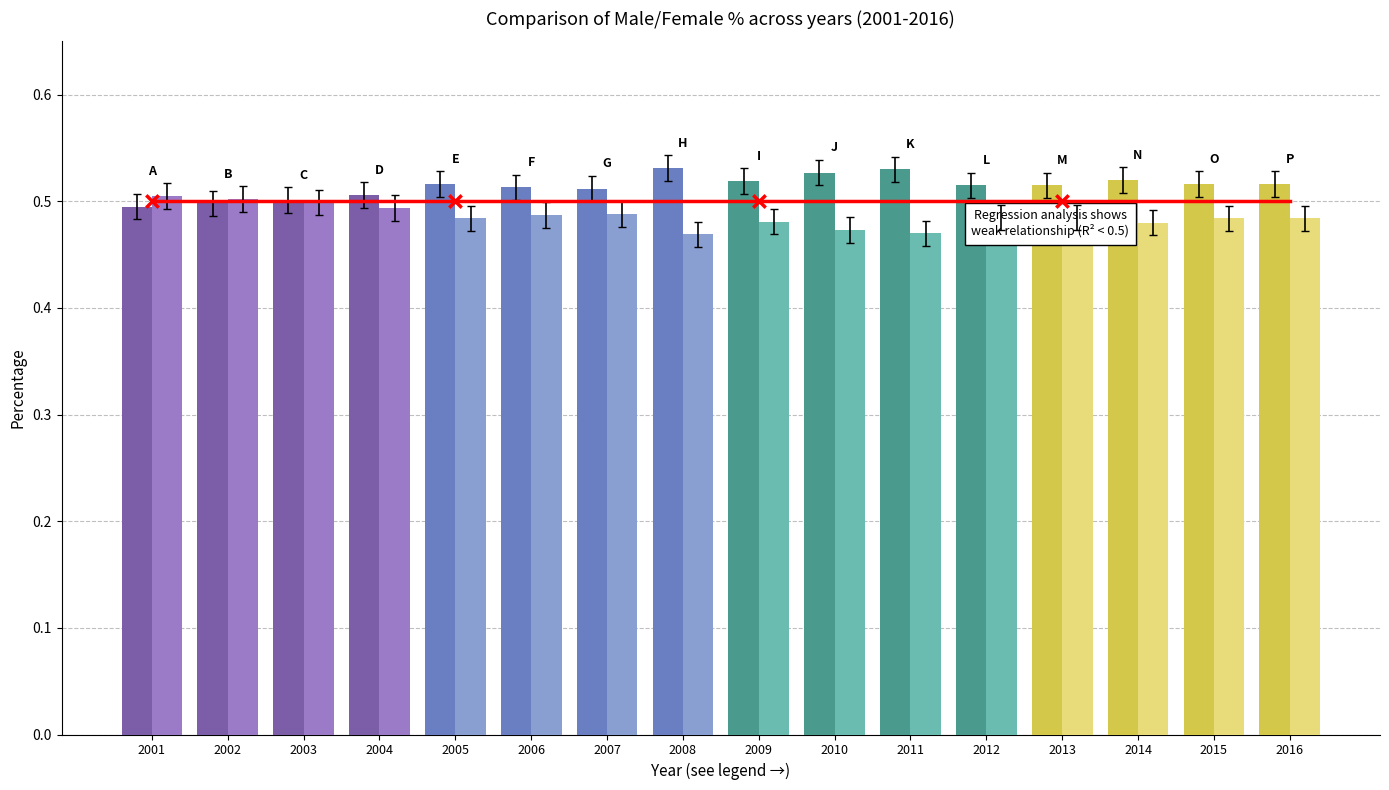

Which series reaches the minimum Y coordinate?

Female [%]